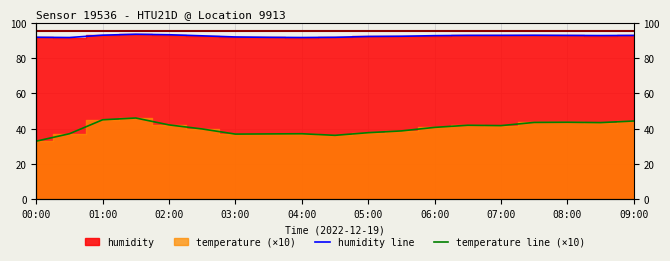

Count the number of categories in the chart.

19